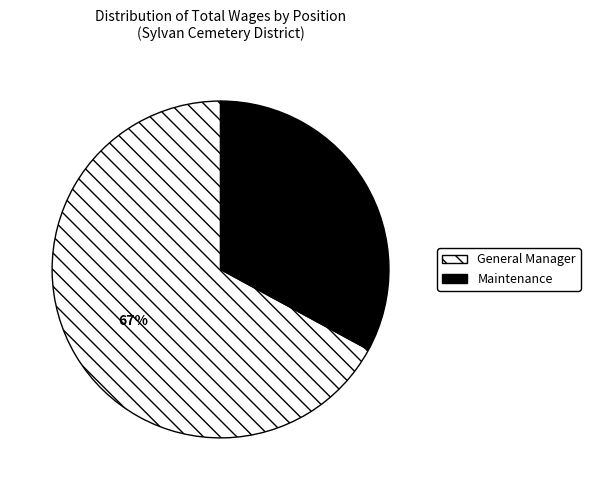

Approximately how many times larger is the value at Maintenance compared to General Manager?

0.5